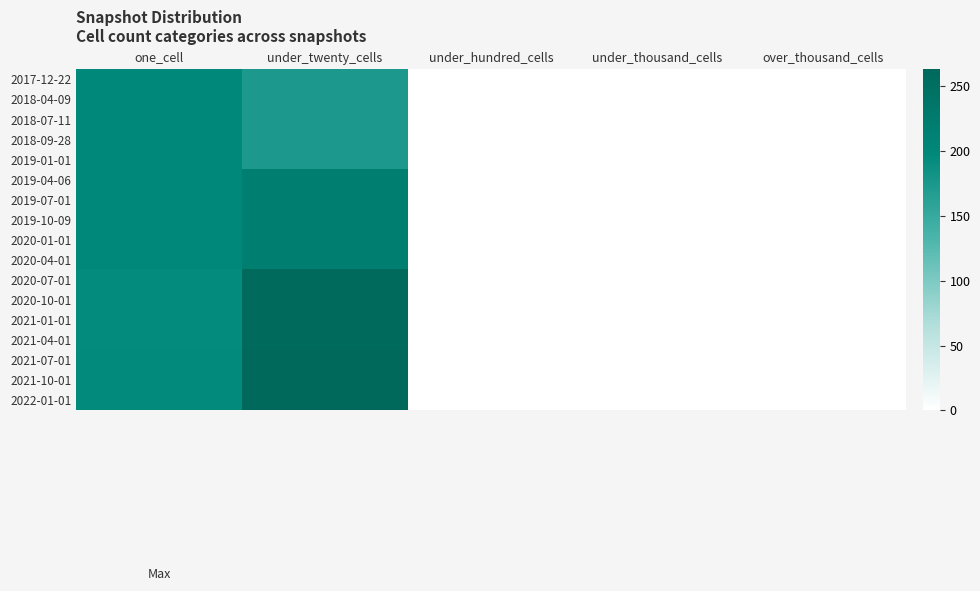

List the series in order of their peak value, highest first.

2021-07-01, 2021-10-01, 2022-01-01, 2020-07-01, 2020-10-01, 2021-01-01, 2021-04-01, 2019-04-06, 2019-07-01, 2019-10-09, 2020-01-01, 2020-04-01, 2017-12-22, 2018-04-09, 2018-07-11, 2018-09-28, 2019-01-01